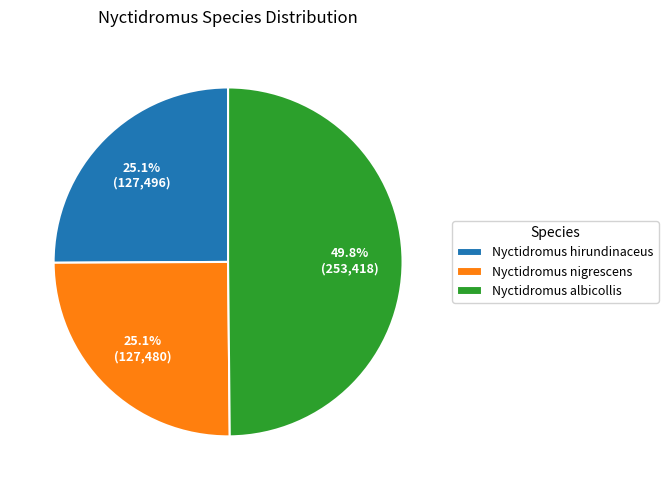

Is the sum of Nyctidromus albicollis and Nyctidromus nigrescens greater than half?

Yes